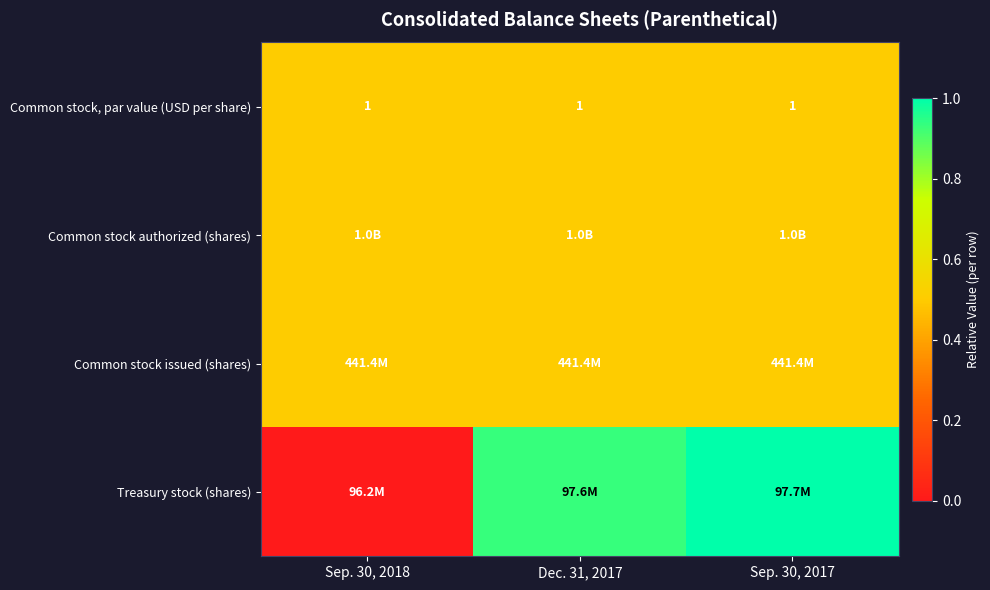

Which series has the widest spread of values?

Treasury stock (shares)